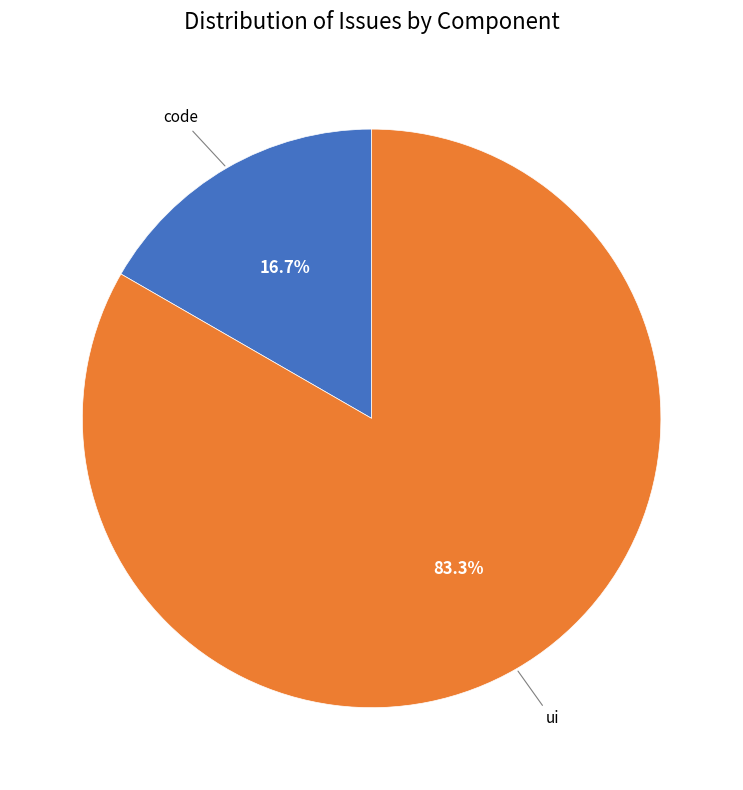

Is there a majority slice in this chart?

Yes